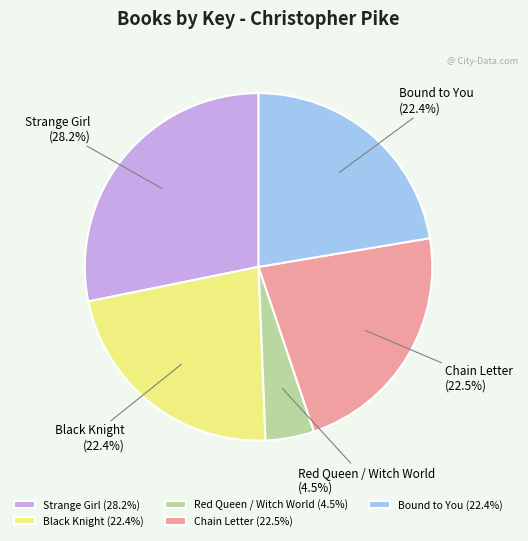

Do Bound to You and Black Knight together represent more than half of the pie?

No